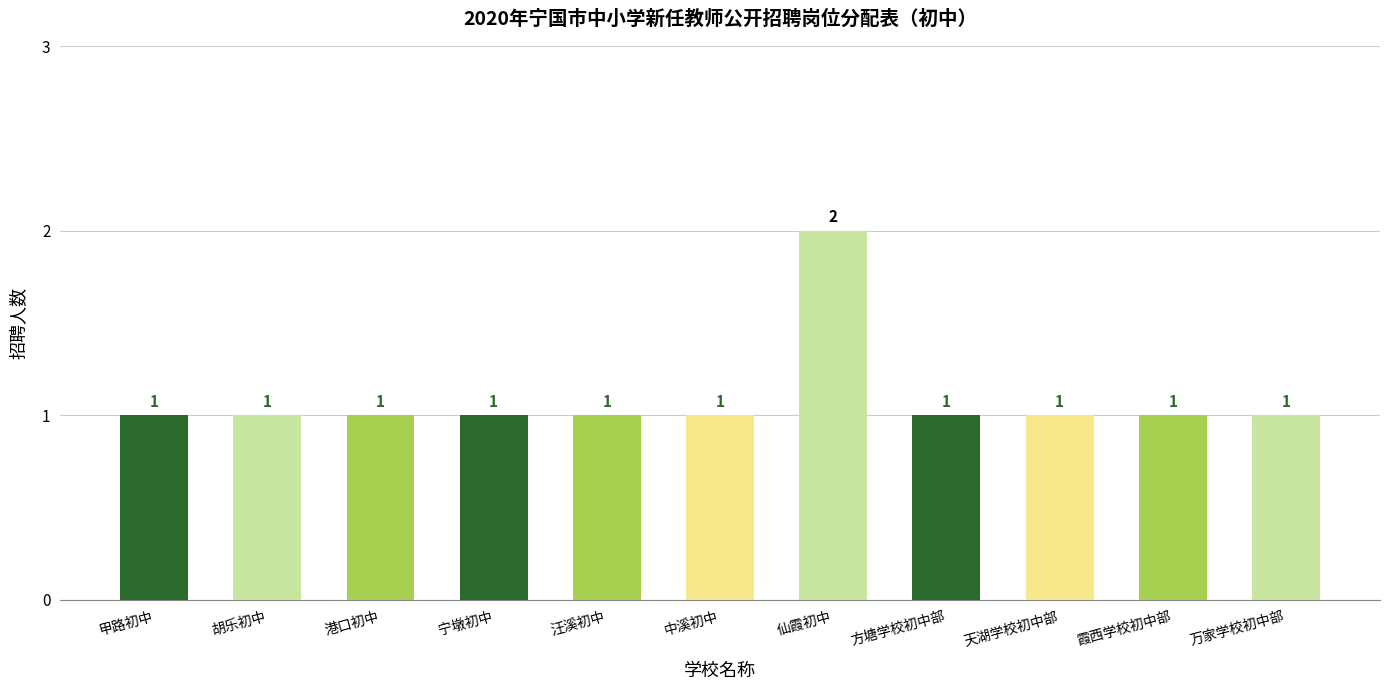

What value does the data have at 汪溪初中?

1